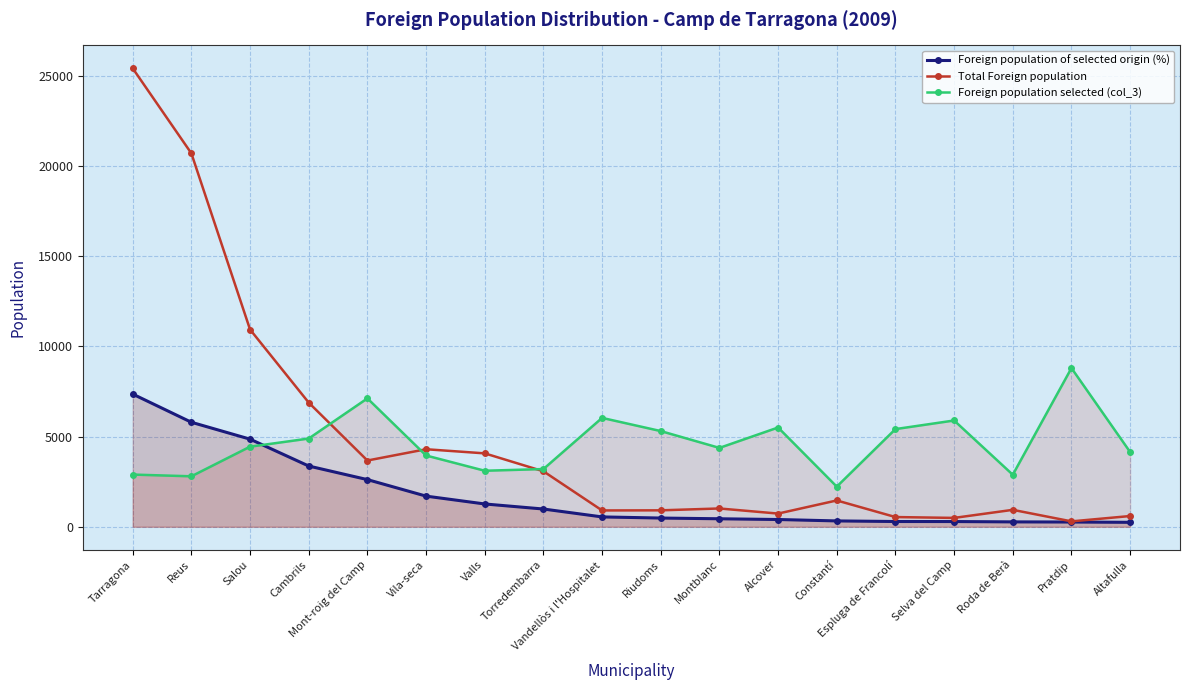

How many data points in Foreign population selected (col_3) are less than 4442?

9